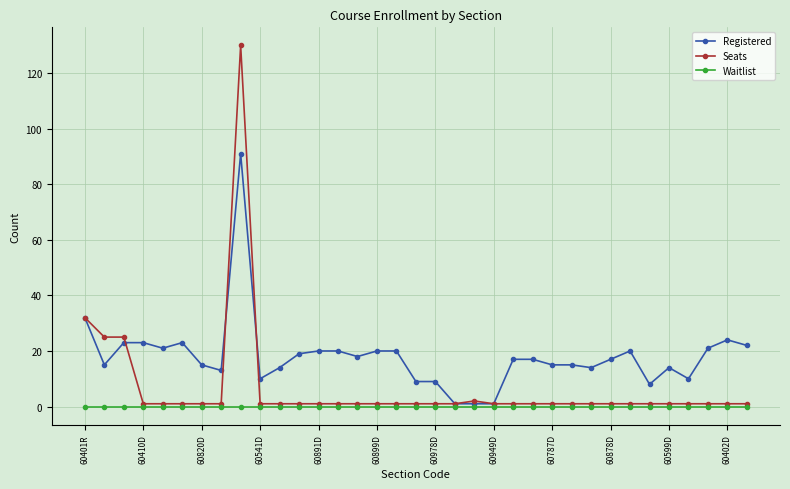

What is the maximum value shown in the chart?

130